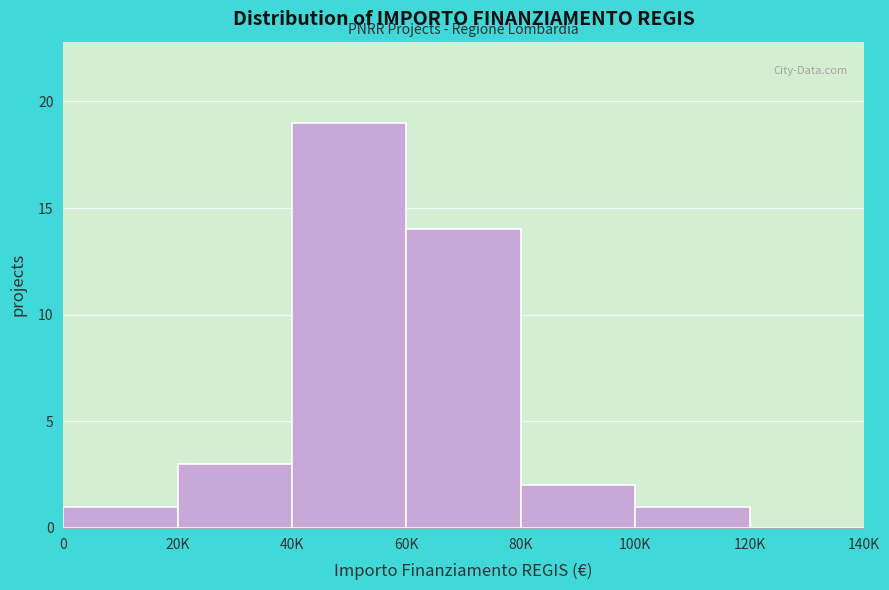

Reading left to right, extract all data points from this chart.

0=1	20K=3	40K=19	60K=14	80K=2	100K=1	120K=0